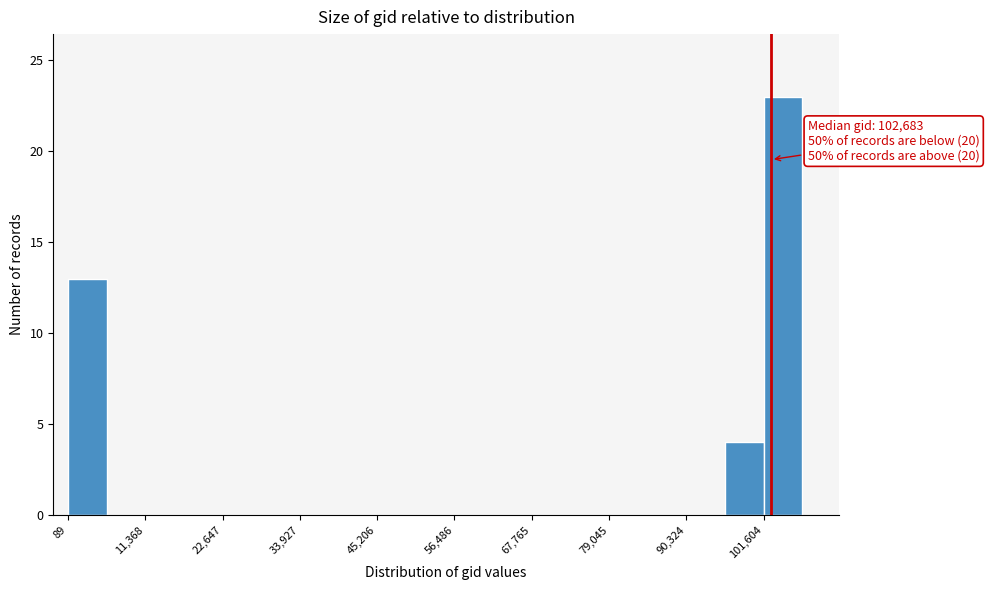

Read against the x-axis, roughly where is the centre of the tallest bar?

104000